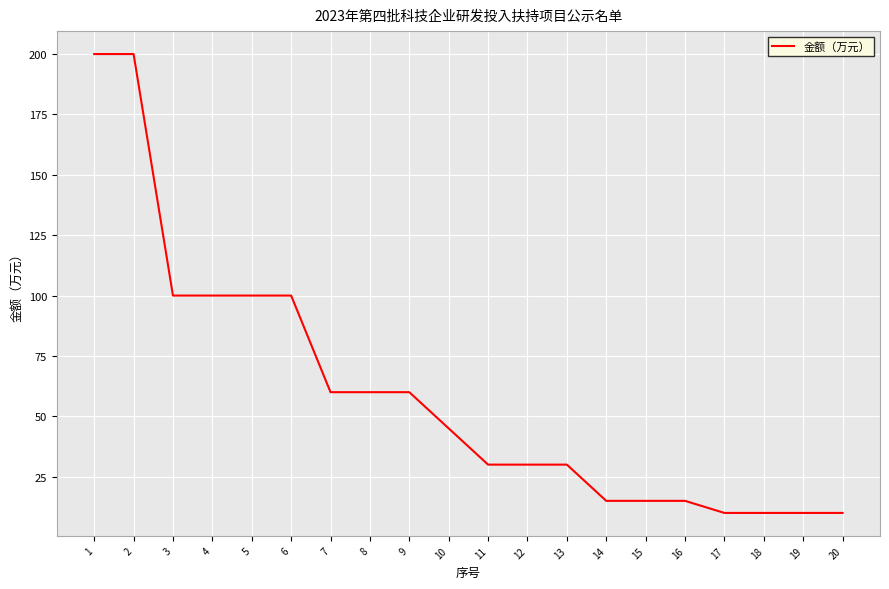

What is the maximum value shown in the chart?

200